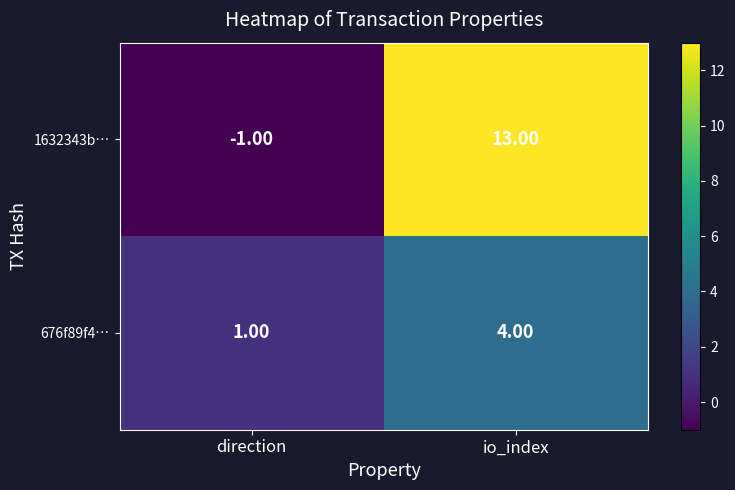

What is the difference between the maximum and minimum values in the 1632343b… series?

14